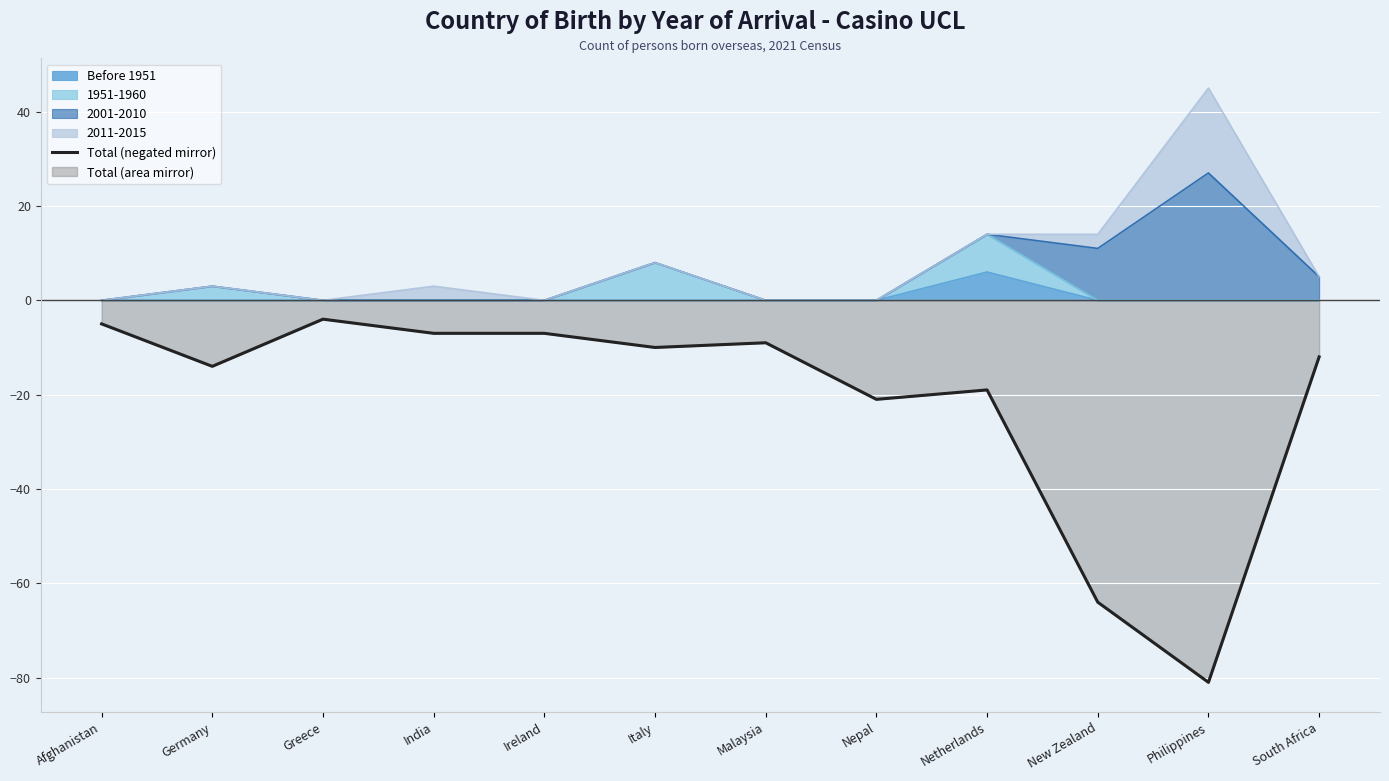

What is the label of the 11th point from the right?

Germany